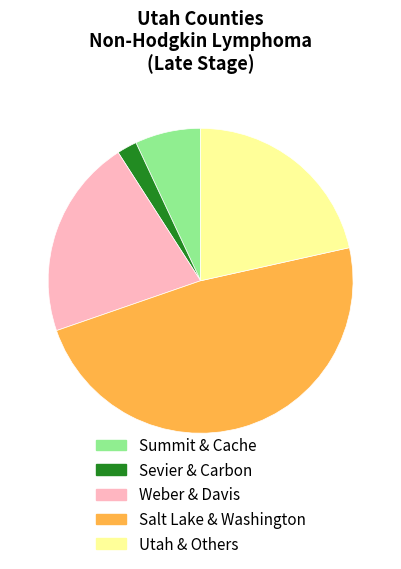

Is there any slice that represents more than half of the pie?

No